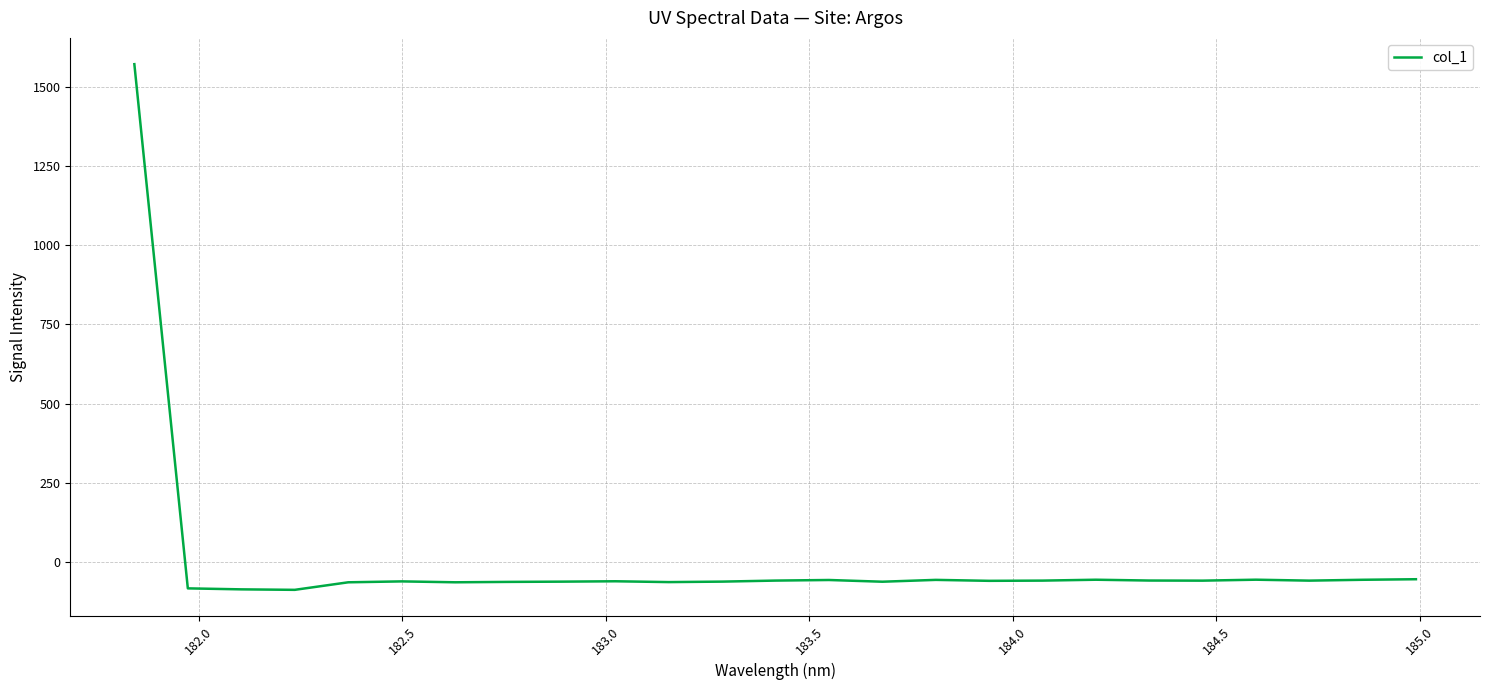

What is the greatest value displayed?

1570.9